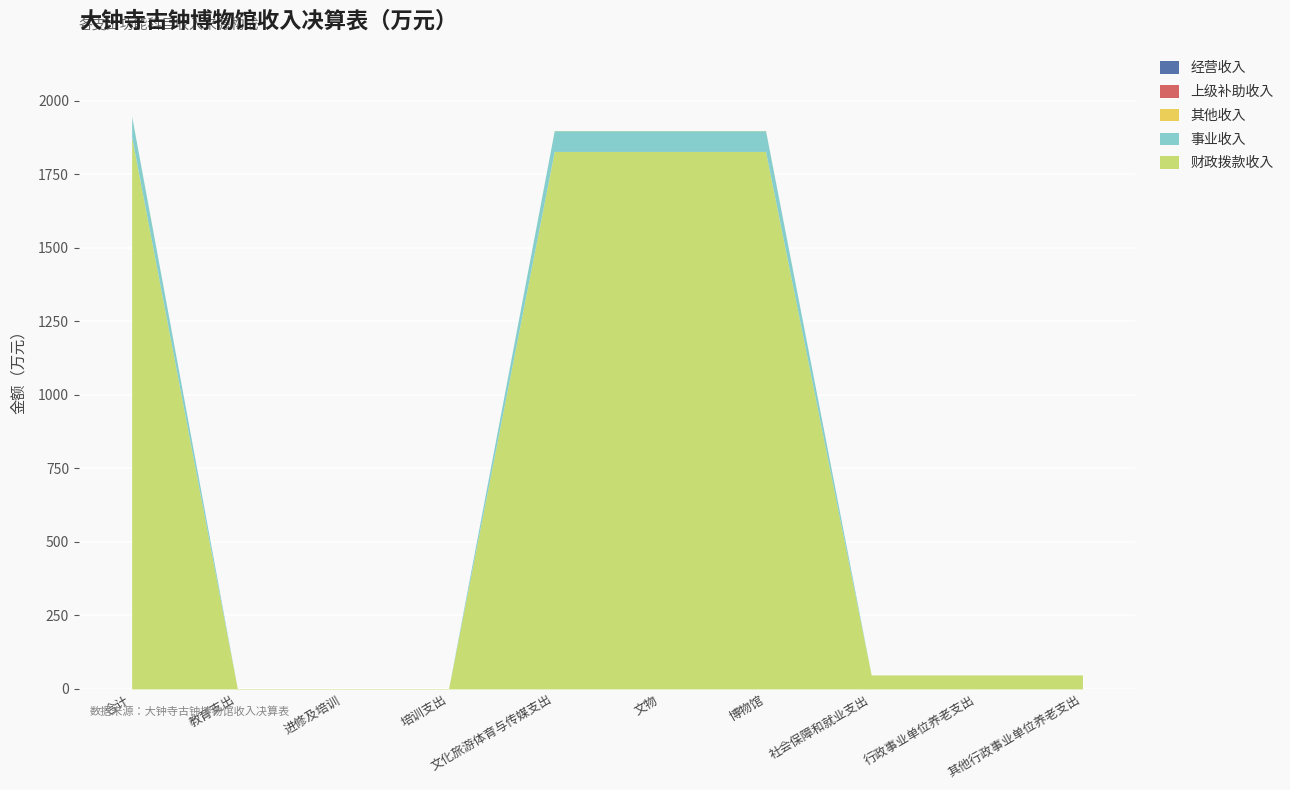

Does the chart display data point markers on the line(s)?

No